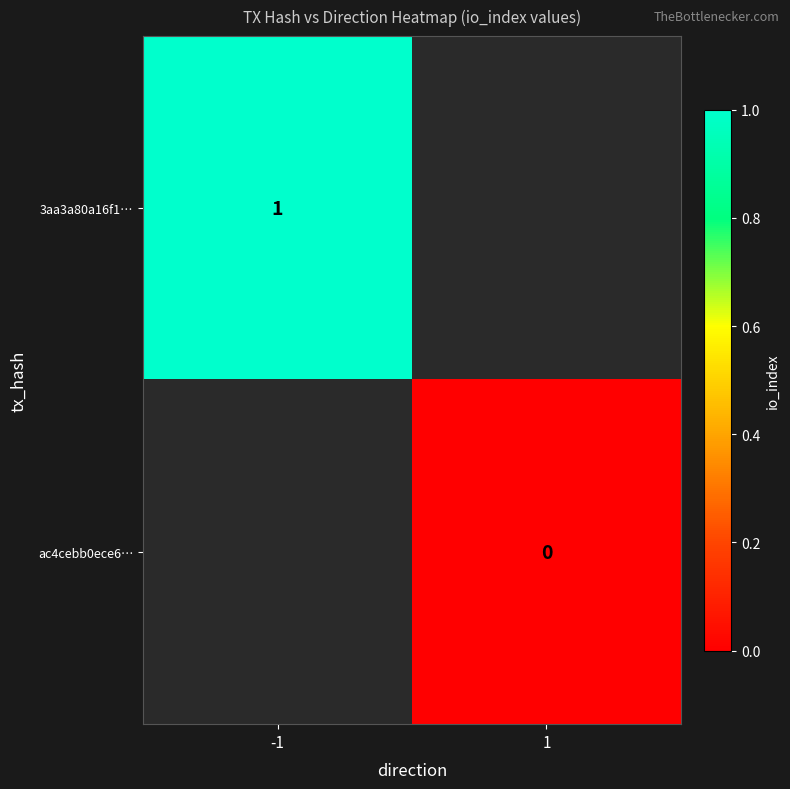

The value of 3aa3a80a16f1… at -1 is 1. True or false?

True